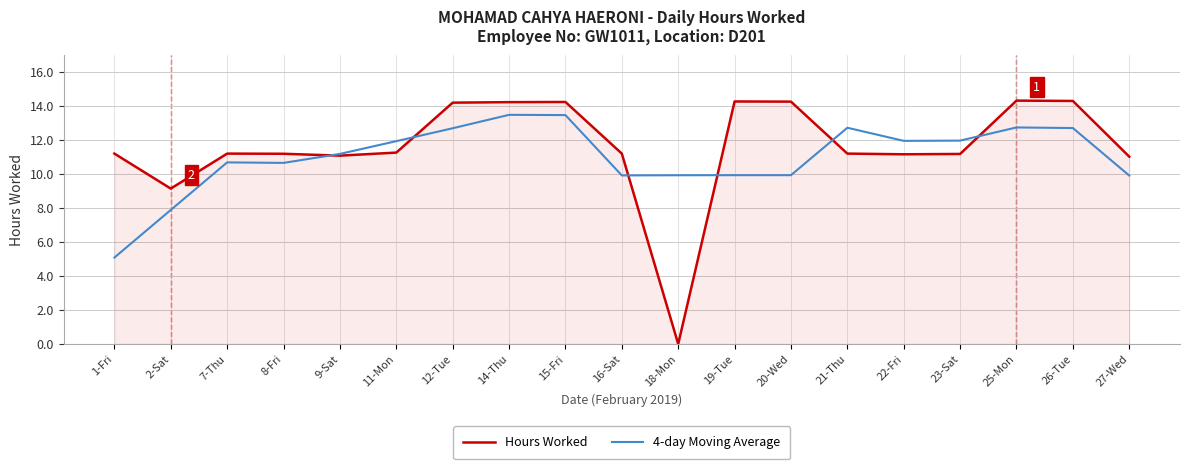

Which series has the widest spread of values?

Hours Worked